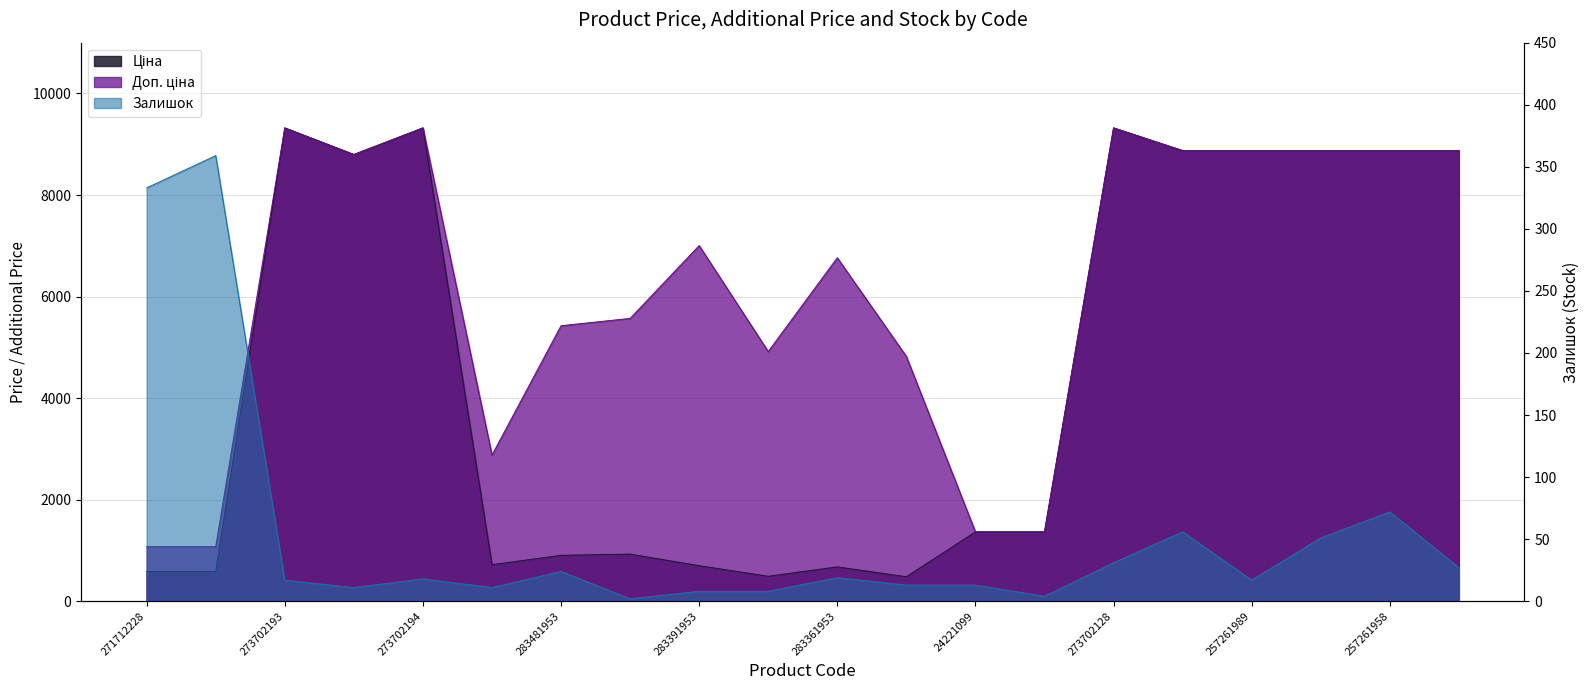

What is the total value across all series at 273702128?

18673.8